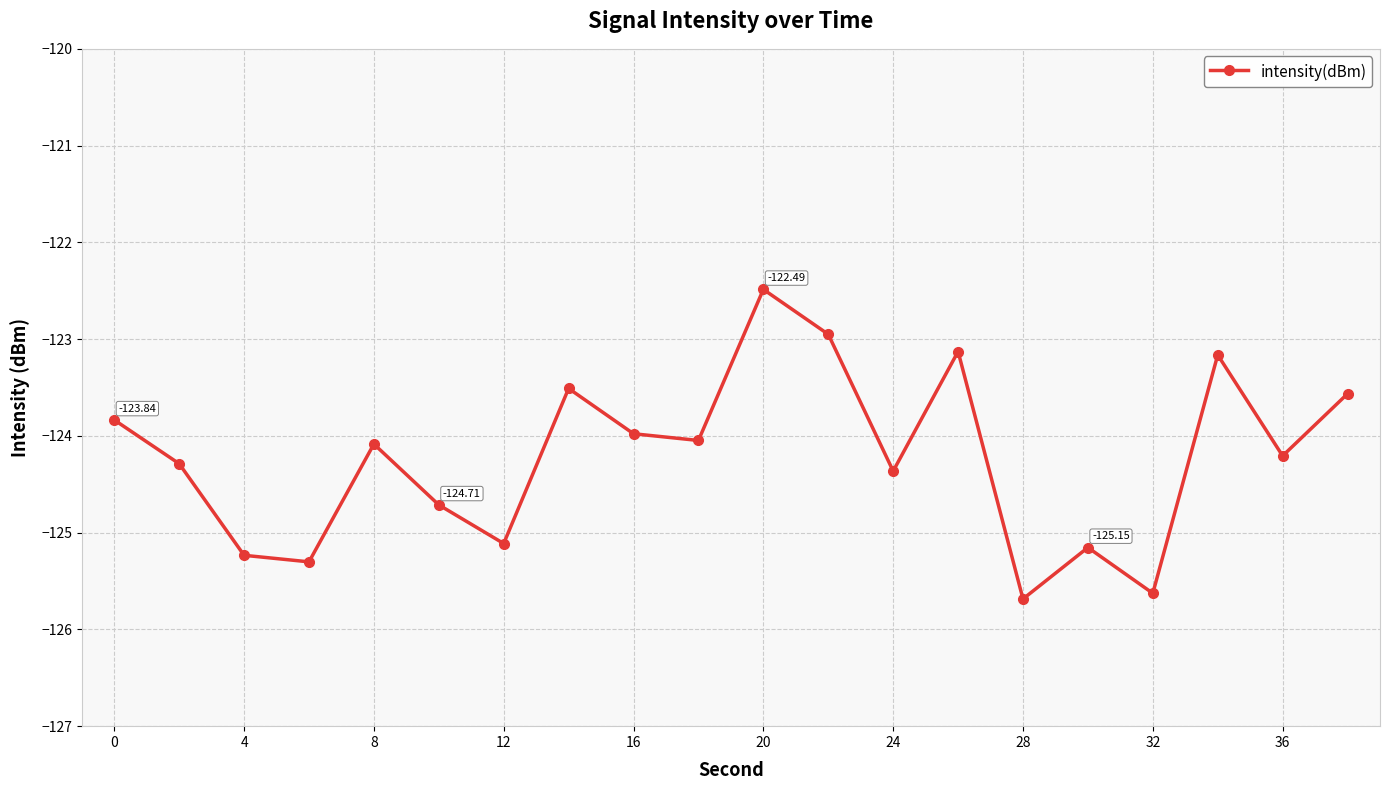

What is the difference between the maximum and minimum values?

3.2